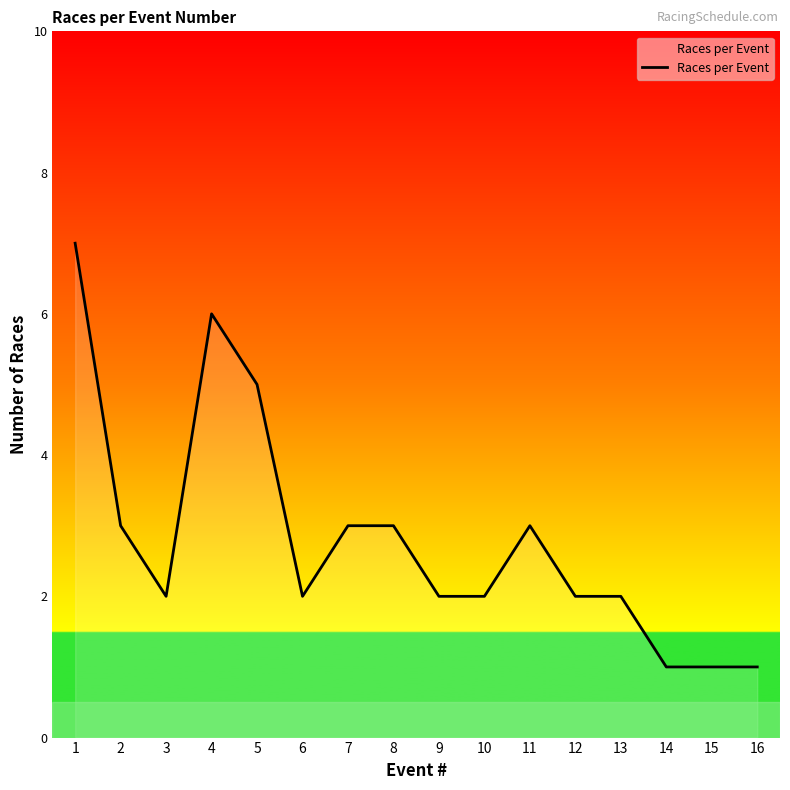

At which category does the chart reach its peak across all series?

1